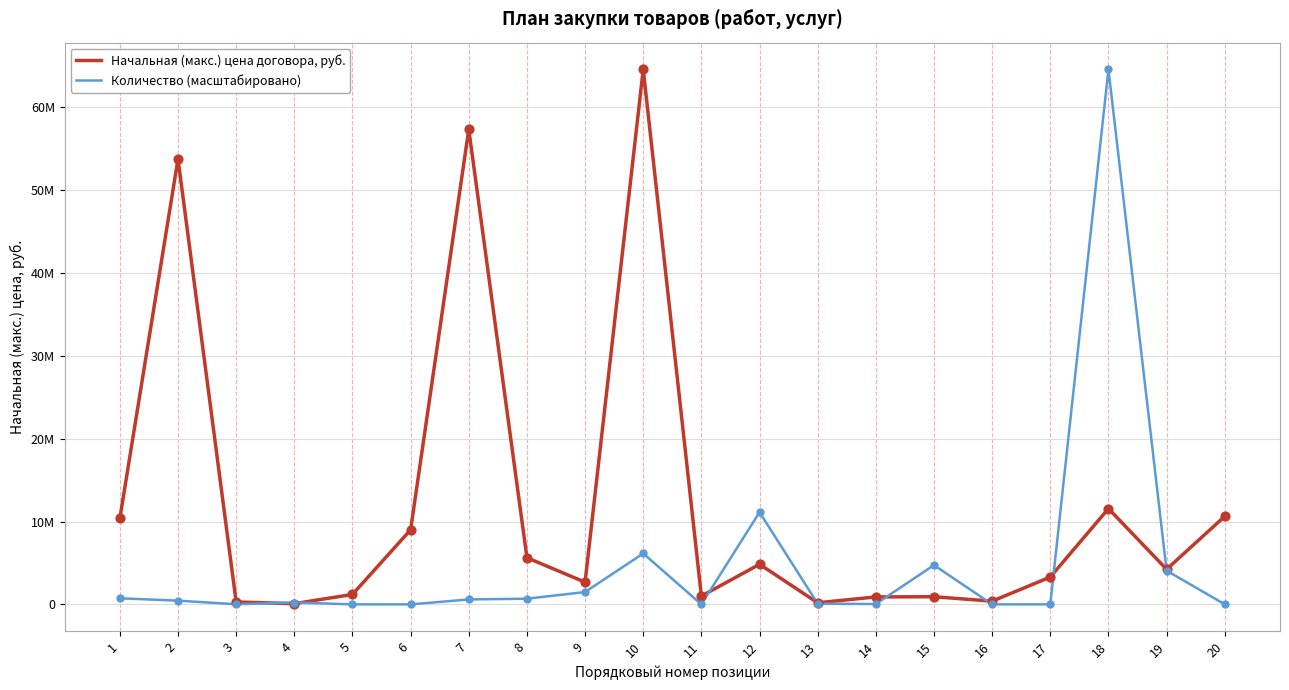

What are all the series names shown in the legend?

Начальная (макс.) цена договора, руб., Количество (масштабировано)